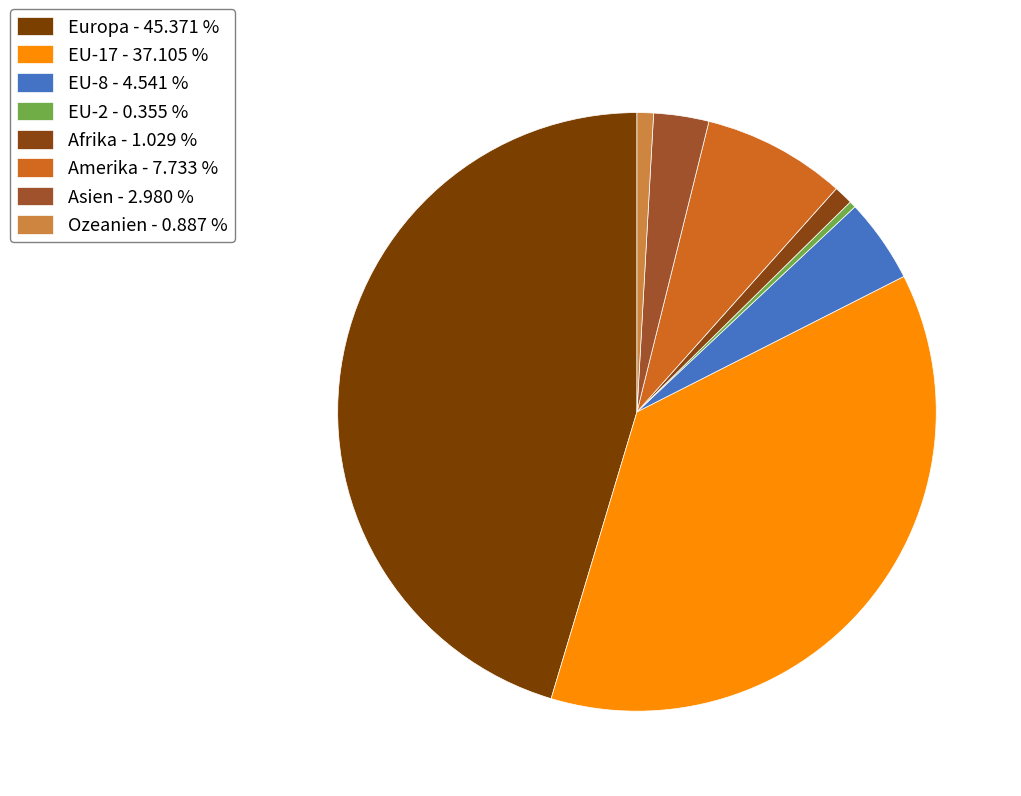

What percentage is NOT represented by EU-8?

95.5%